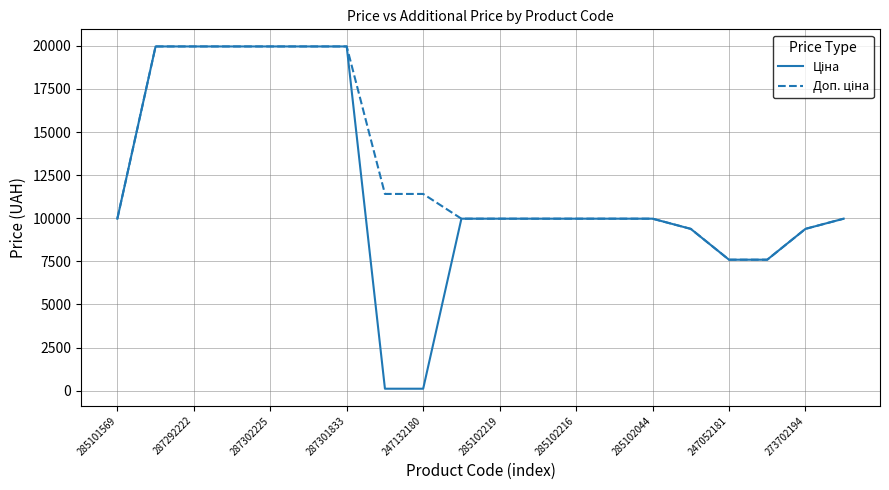

What is the greatest value displayed?

19964.2